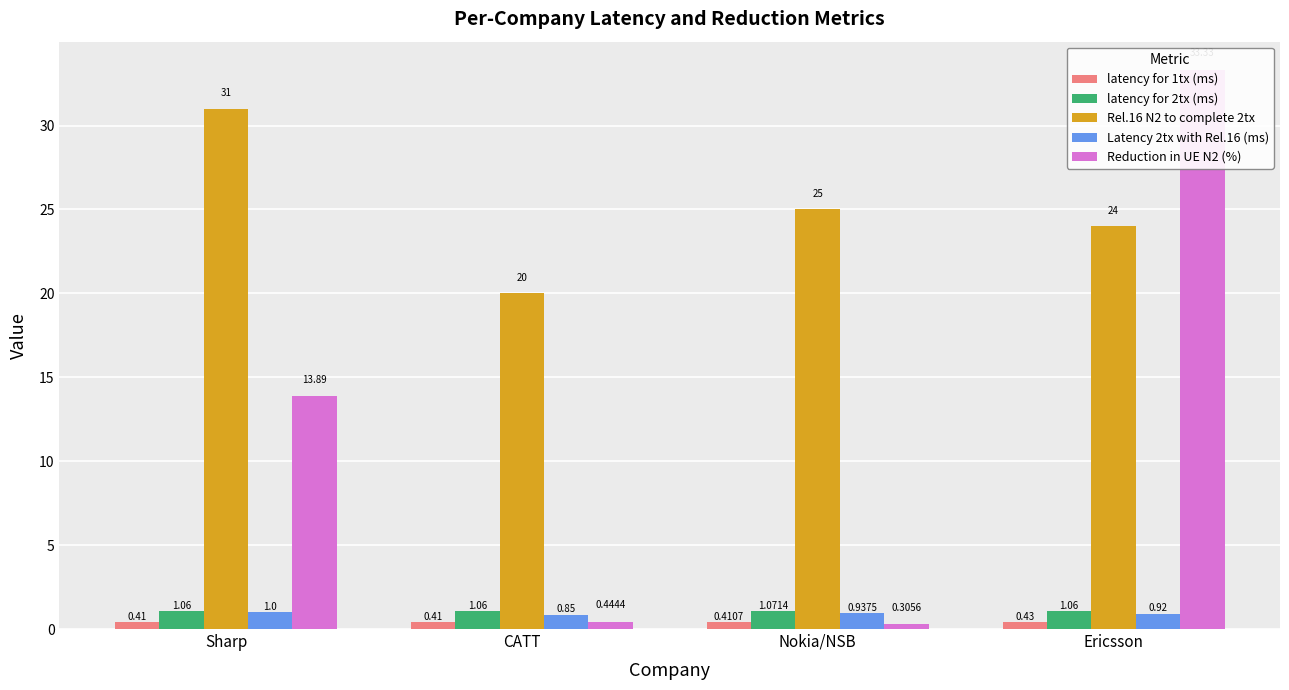

At which label is Reduction in UE N2 (%) closest to 16?

Sharp